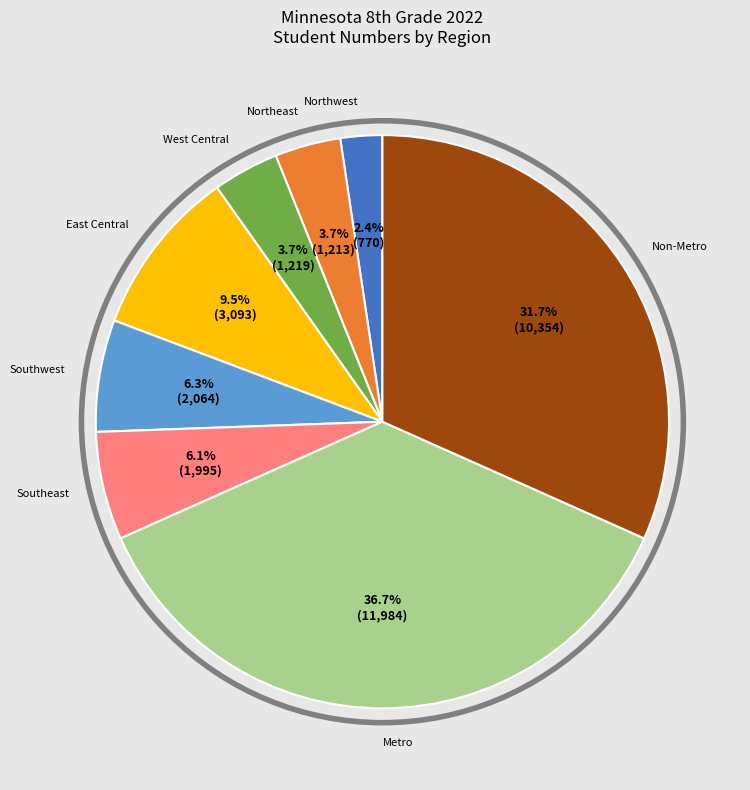

Does any single category account for the majority?

No